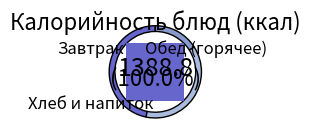

What percentage is the Котлеты рубленые slice, to the nearest percent?

14%